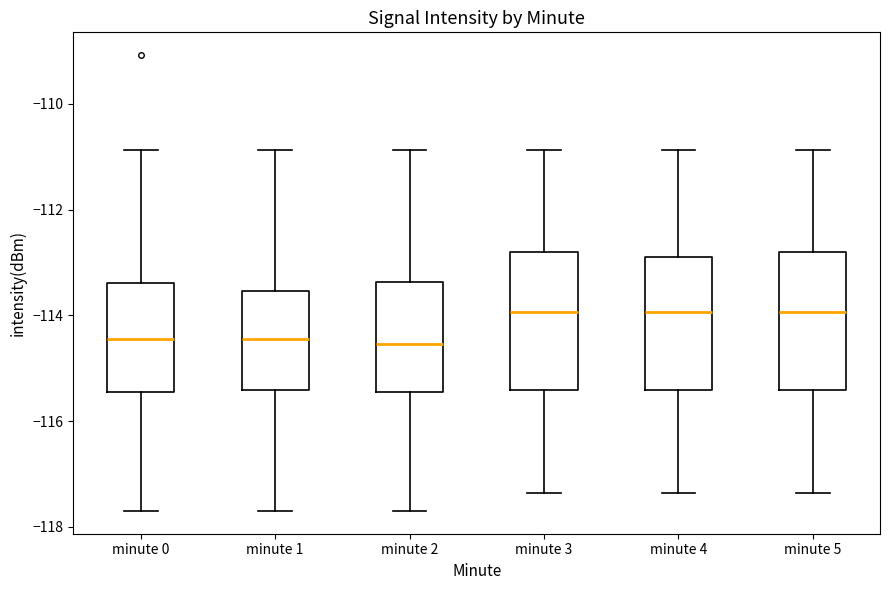

Reading left to right, read every box against the y-axis: the position of its median line, the range the box covers, and the ends of its whiskers. The values are not printed on the chart, so give them approximately, as read against the axis.

minute 0: median -114.4, box -115.4 to -113.4, whiskers -117.6 to -110.8
minute 1: median -114.4, box -115.4 to -113.6, whiskers -117.6 to -110.8
minute 2: median -114.6, box -115.4 to -113.4, whiskers -117.6 to -110.8
minute 3: median -114.0, box -115.4 to -112.8, whiskers -117.4 to -110.8
minute 4: median -114.0, box -115.4 to -112.8, whiskers -117.4 to -110.8
minute 5: median -114.0, box -115.4 to -112.8, whiskers -117.4 to -110.8